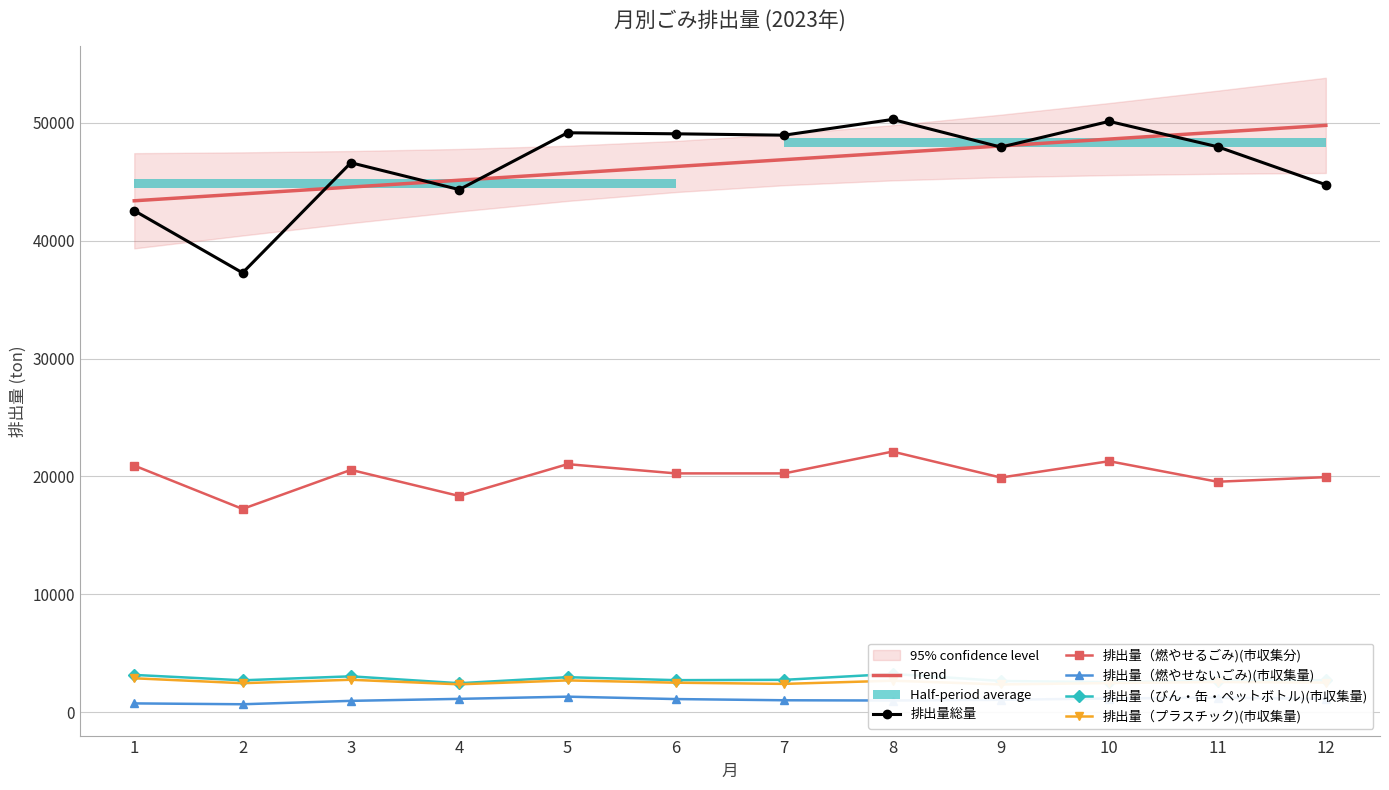

Where does the 排出量（燃やせないごみ)(市収集量) series first go above 1100?

4